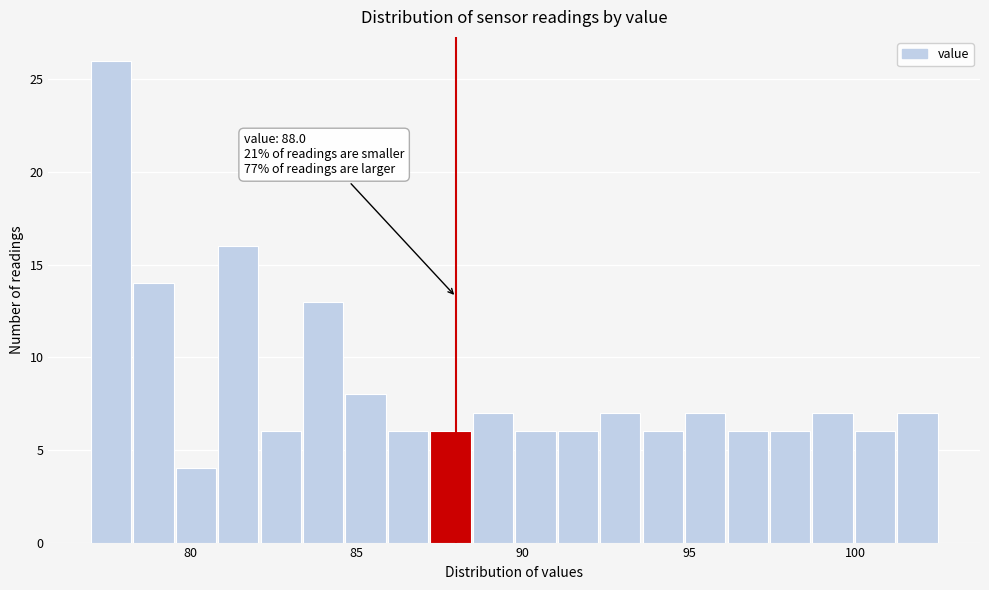

Read against the x-axis, roughly where is the centre of the tallest bar?

77.5